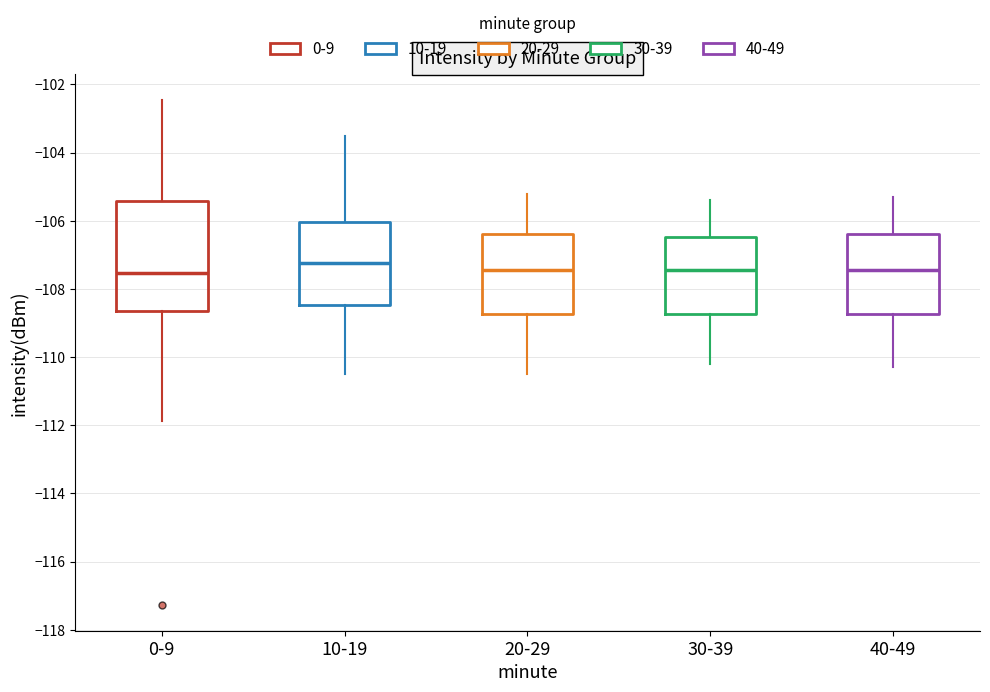

Reading left to right, transcribe this box plot: for each box, give where its median line is, the range the box spans, and where its two whiskers end, as read against the y-axis. The values are not printed on the chart, so give them approximately, as read against the axis.

0-9: median -107.6, box -108.6 to -105.4, whiskers -111.8 to -102.4
10-19: median -107.2, box -108.4 to -106.0, whiskers -110.4 to -103.4
20-29: median -107.4, box -108.8 to -106.4, whiskers -110.4 to -105.2
30-39: median -107.4, box -108.8 to -106.4, whiskers -110.2 to -105.4
40-49: median -107.4, box -108.8 to -106.4, whiskers -110.2 to -105.2